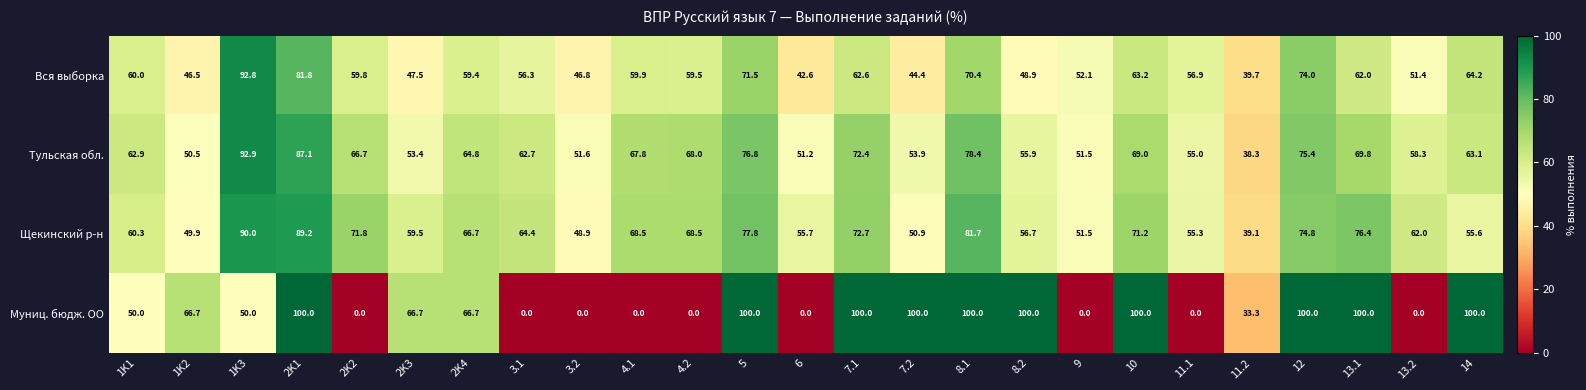

What is the total value across all series at 13.1?

308.2